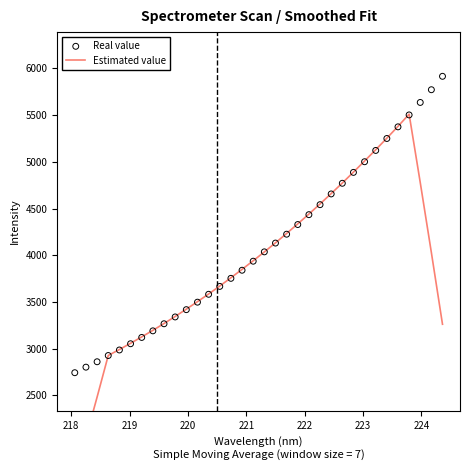

Which series has the largest total across all categories?

Real value